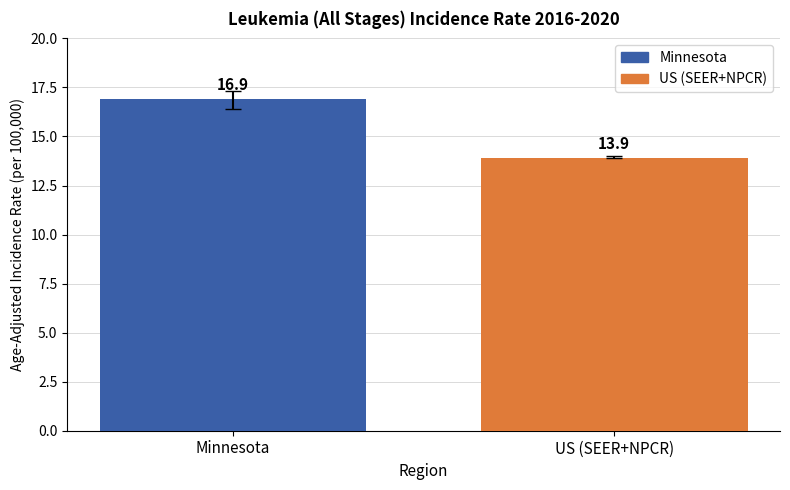

How many values are below 16?

1